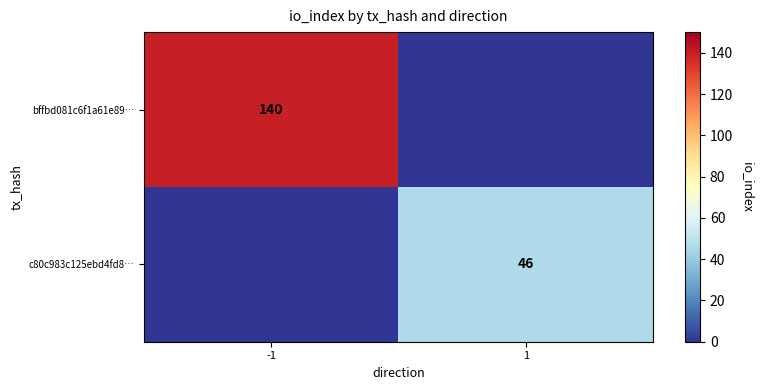

The bffbd081c6f1a61e89… series shows 227 at -1. True or false?

False